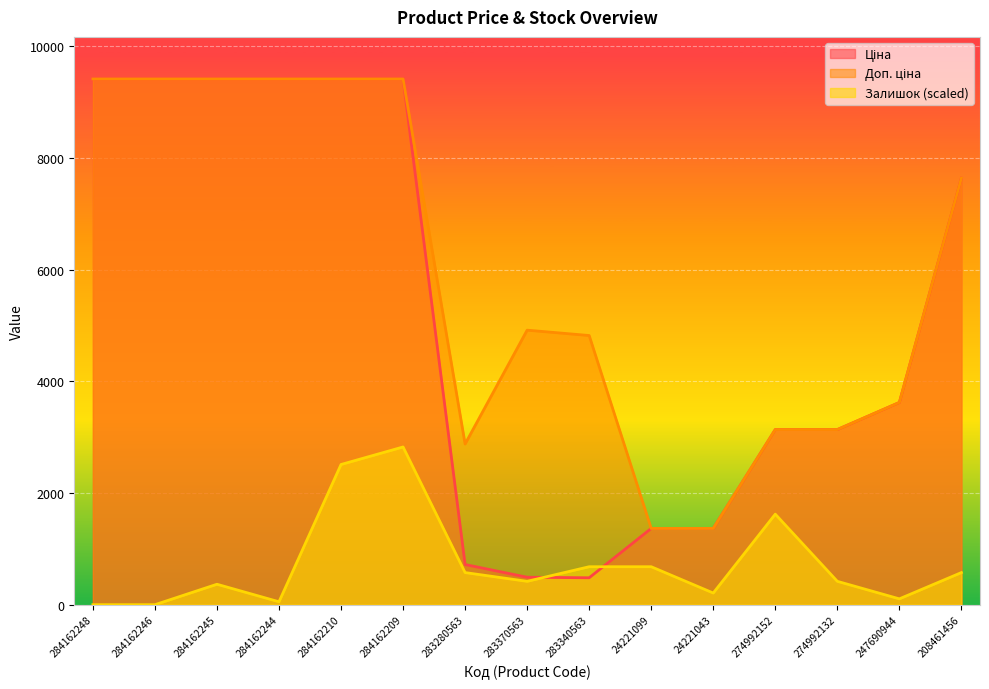

What is the total value across all series at 284162209?

21658.8